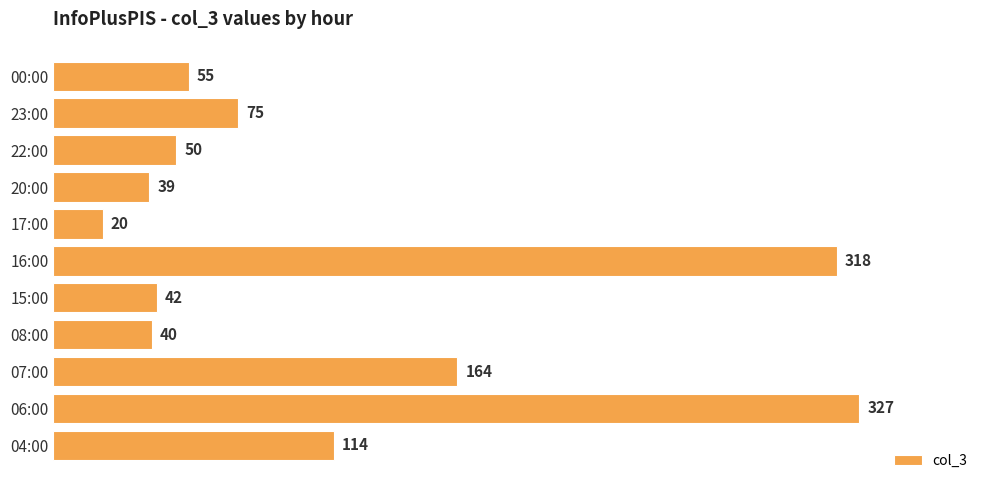

Approximately how many times larger is the value at 04:00 compared to 20:00?

2.9